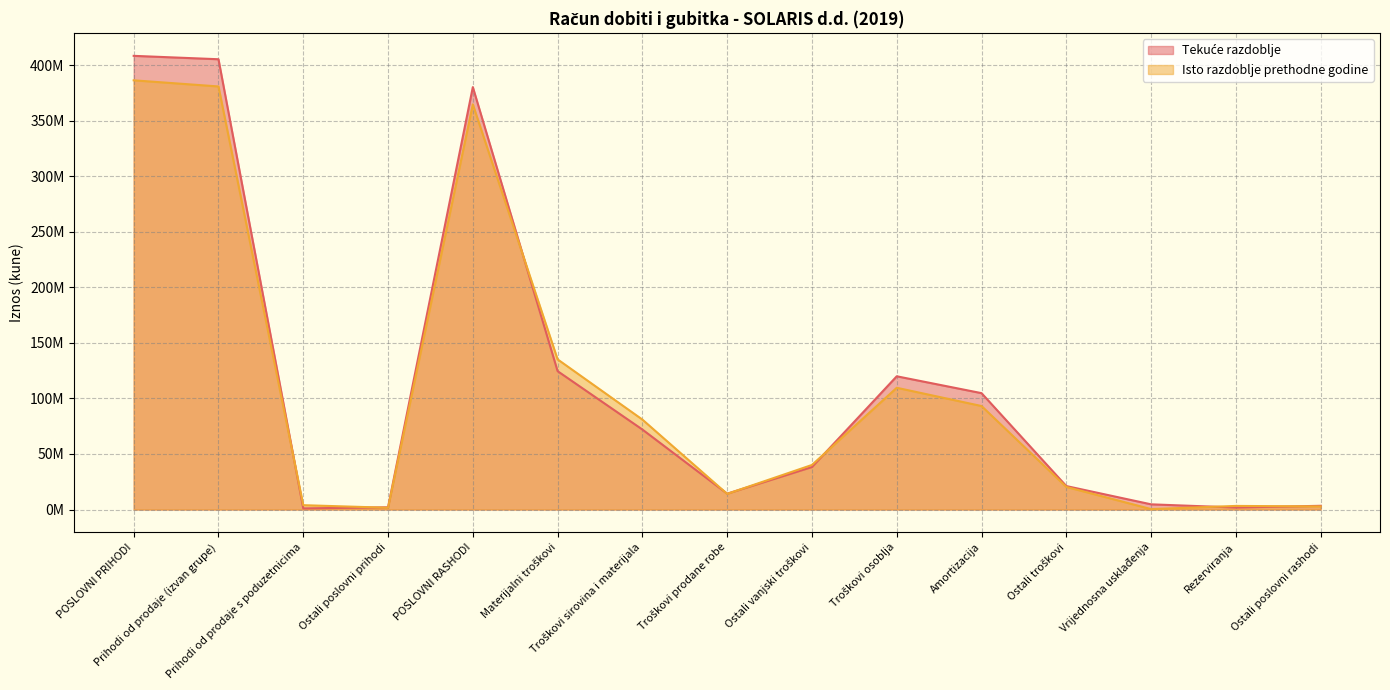

Reading right to left, extract all data points from this chart.

Tekuće razdoblje: Ostali poslovni rashodi=3356325	Rezerviranja=1817530	Vrijednosna usklađenja=4678105	Ostali troškovi=21120264	Amortizacija=104731382	Troškovi osoblja=119904083	Ostali vanjski troškovi=38249322	Troškovi prodane robe=14277254	Troškovi sirovina i materijala=71991030	Materijalni troškovi=124517606	POSLOVNI RASHODI=380125295	Ostali poslovni prihodi=2012656	Prihodi od prodaje s poduzetnicima=1039275	Prihodi od prodaje (izvan grupe)=405210133	POSLOVNI PRIHODI=408262064
Isto razdoblje prethodne godine: Ostali poslovni rashodi=2798058	Rezerviranja=3248795	Vrijednosna usklađenja=383780	Ostali troškovi=20332026	Amortizacija=93139648	Troškovi osoblja=109564275	Ostali vanjski troškovi=40102450	Troškovi prodane robe=14077456	Troškovi sirovina i materijala=80946276	Materijalni troškovi=135126182	POSLOVNI RASHODI=364592764	Ostali poslovni prihodi=1609860	Prihodi od prodaje s poduzetnicima=3911782	Prihodi od prodaje (izvan grupe)=380720194	POSLOVNI PRIHODI=386241836